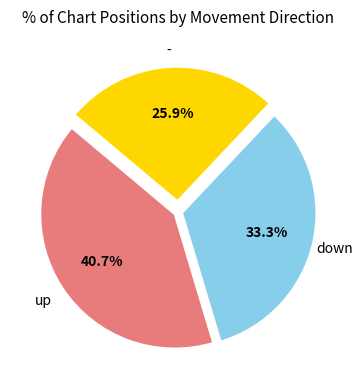

Is there any slice that represents more than half of the pie?

No